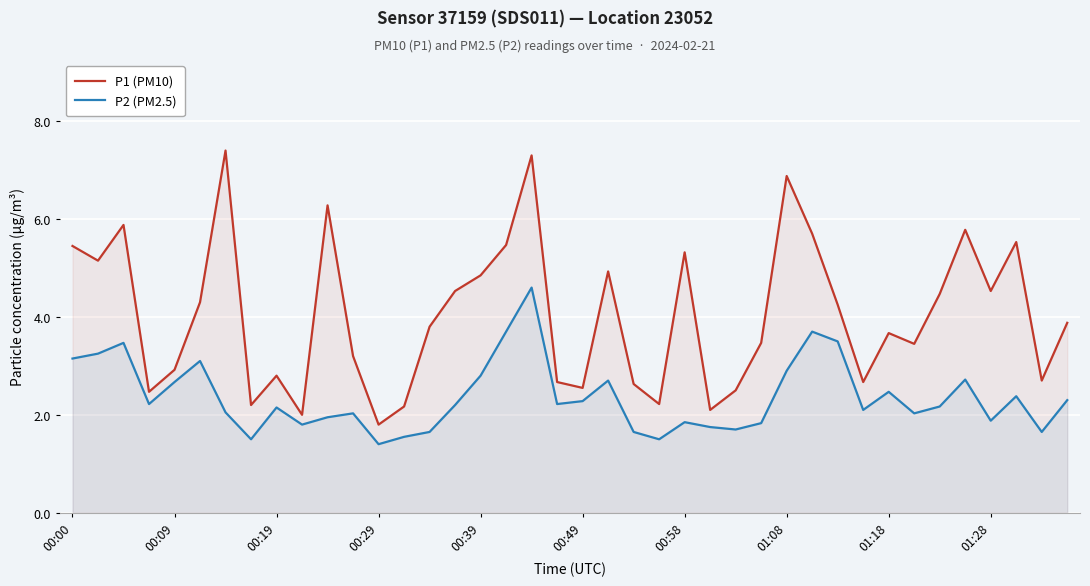

List the series in order of their overall mean, highest first.

P1 (PM10), P2 (PM2.5)